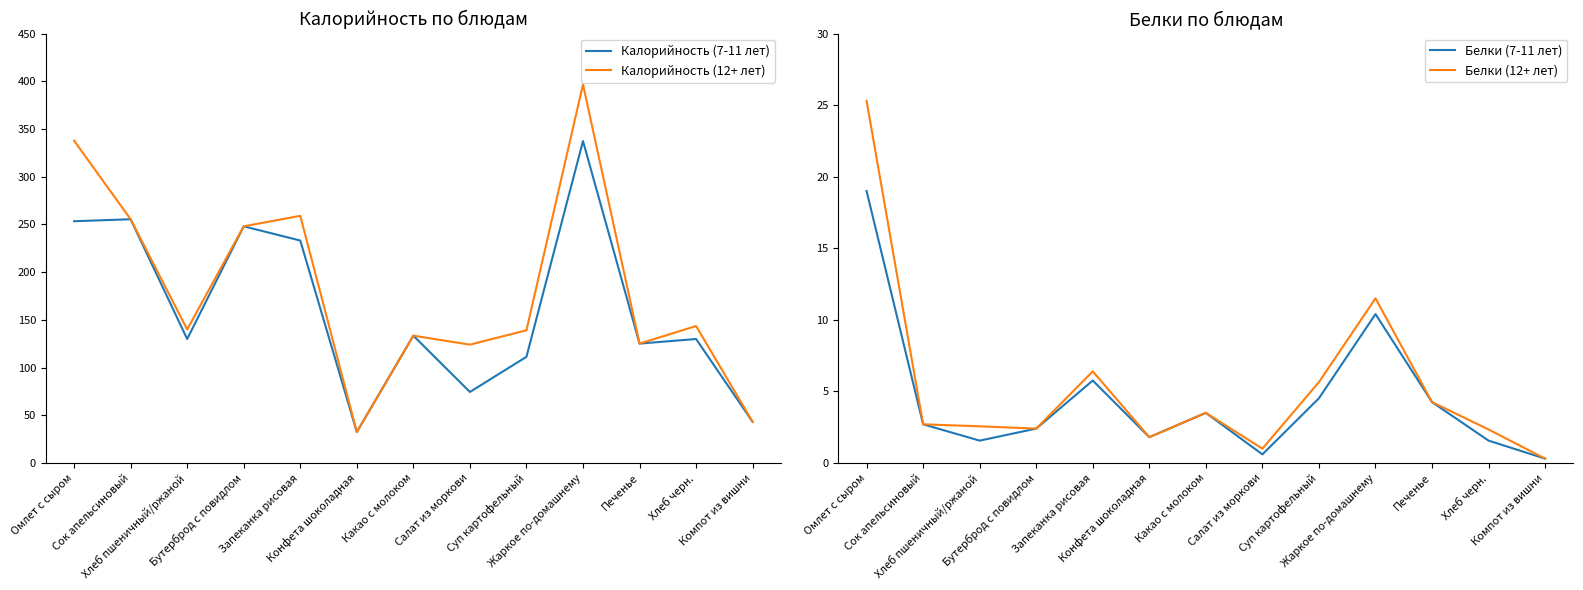

Where is Белки (7-11 лет) nearest to the value 9?

Жаркое по-домашнему